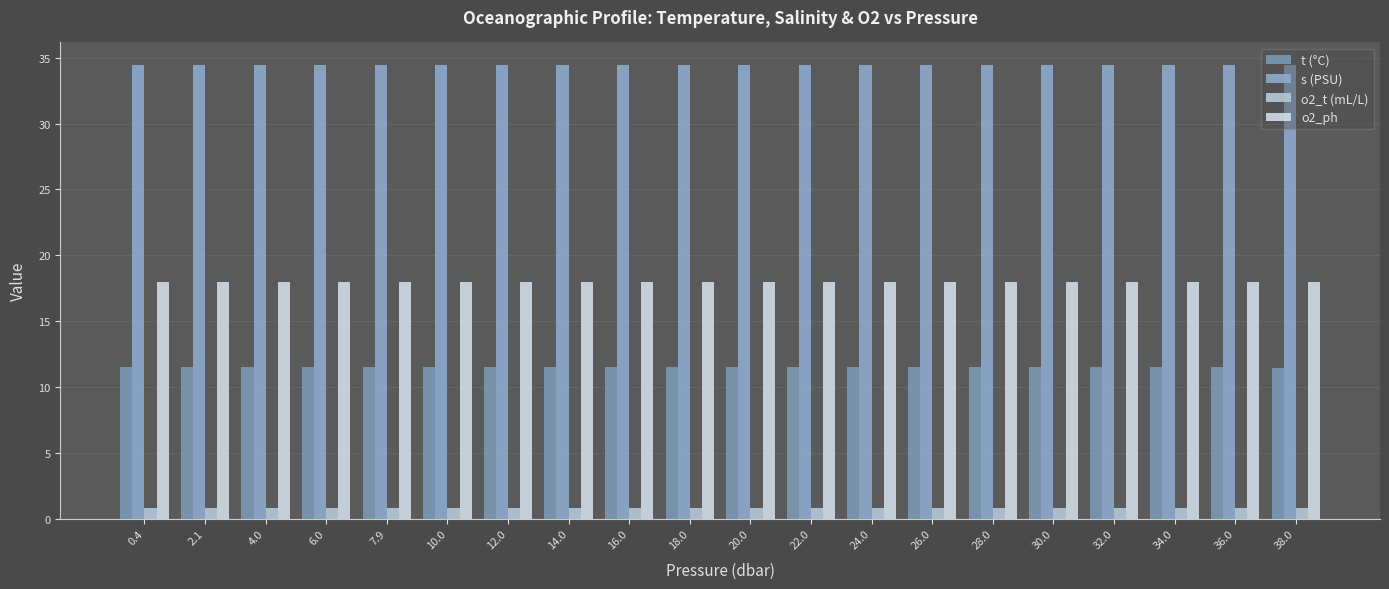

What is the difference between the highest and lowest values at 0.4?

33.6